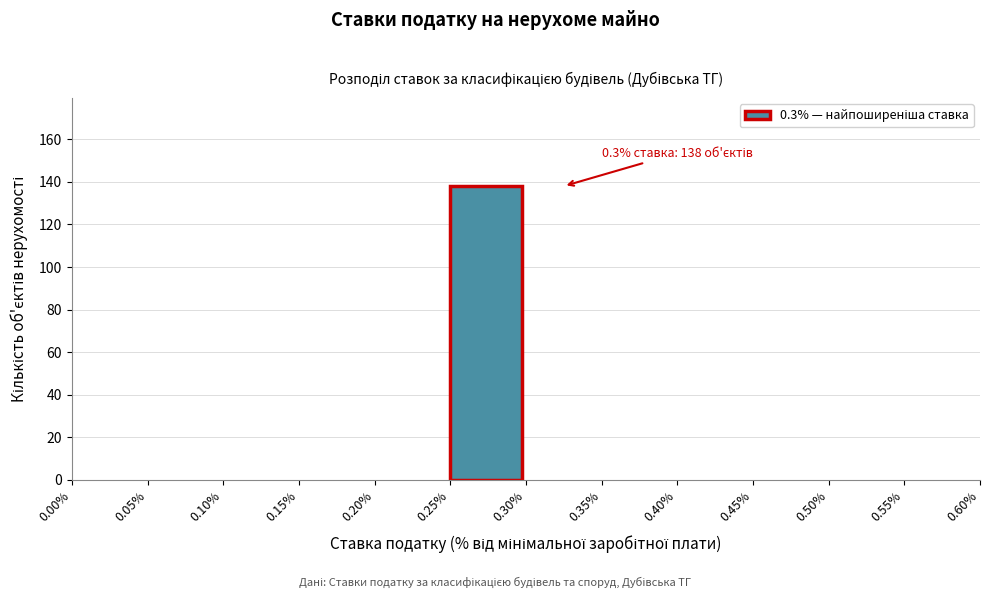

Over which range of the x-axis is the bar tallest?

0.25% to 0.30%